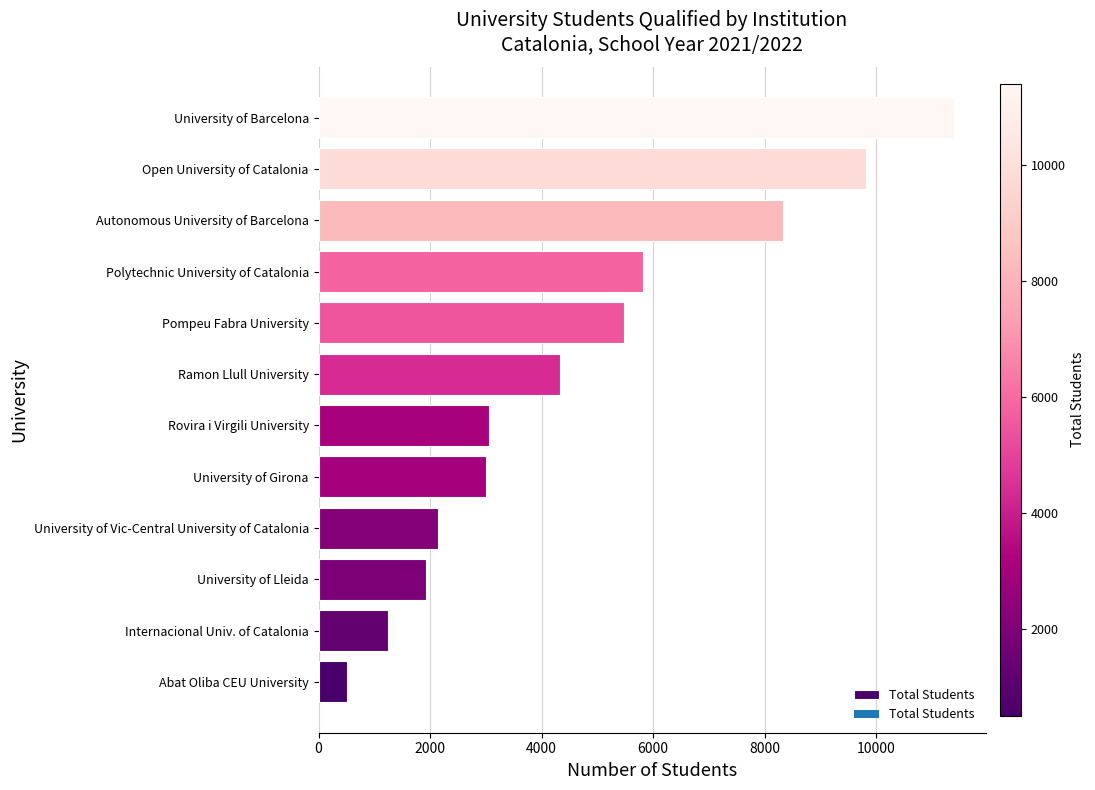

What is the change in value from Abat Oliba CEU University to Pompeu Fabra University?

+4974